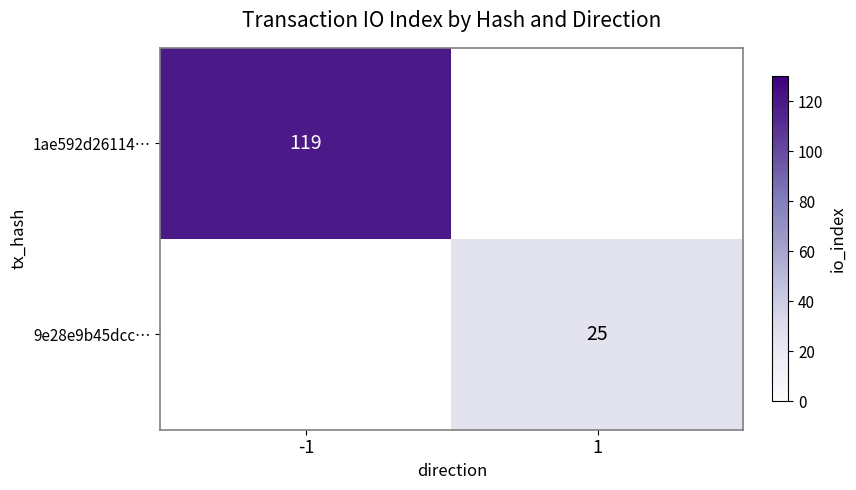

What is the maximum value shown in the chart?

119.0